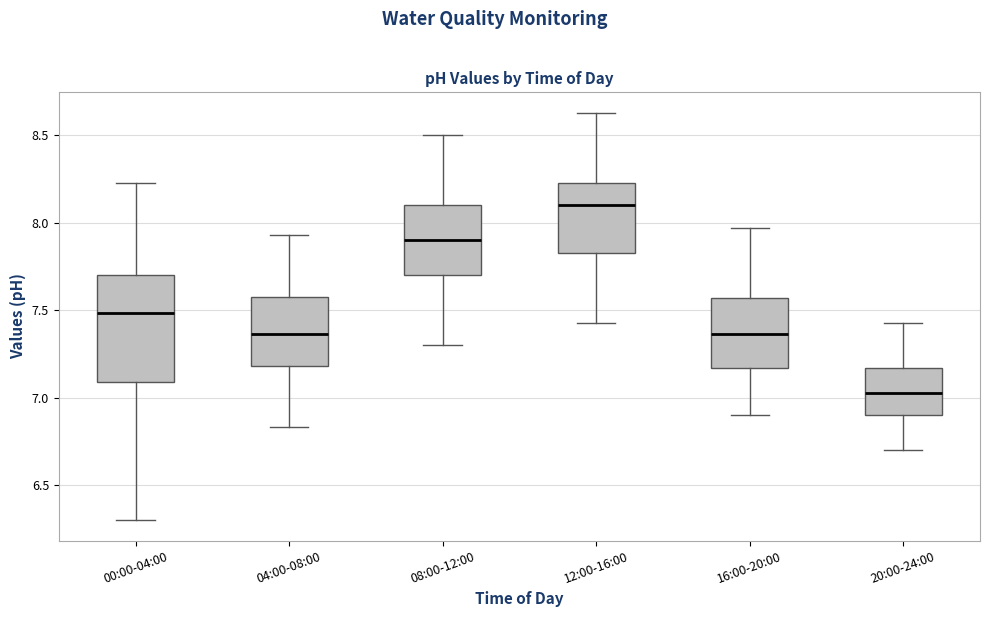

Which box's median line is the lowest?

20:00-24:00